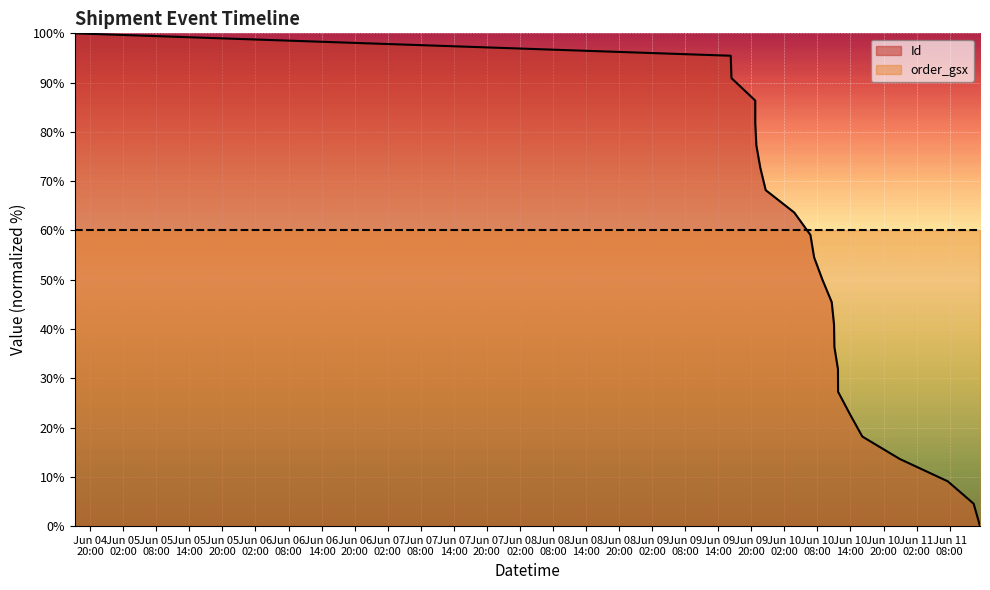

What is the average value?

50.0